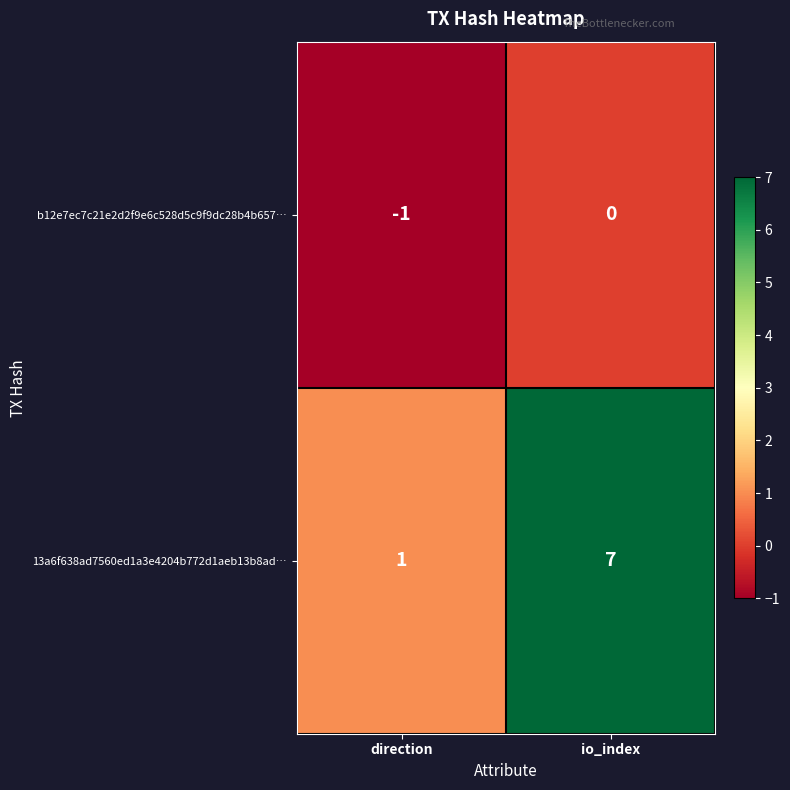

What is the difference between the 13a6f638ad7560ed1a3e4204b772d1aeb13b8ad… values at io_index and direction?

6